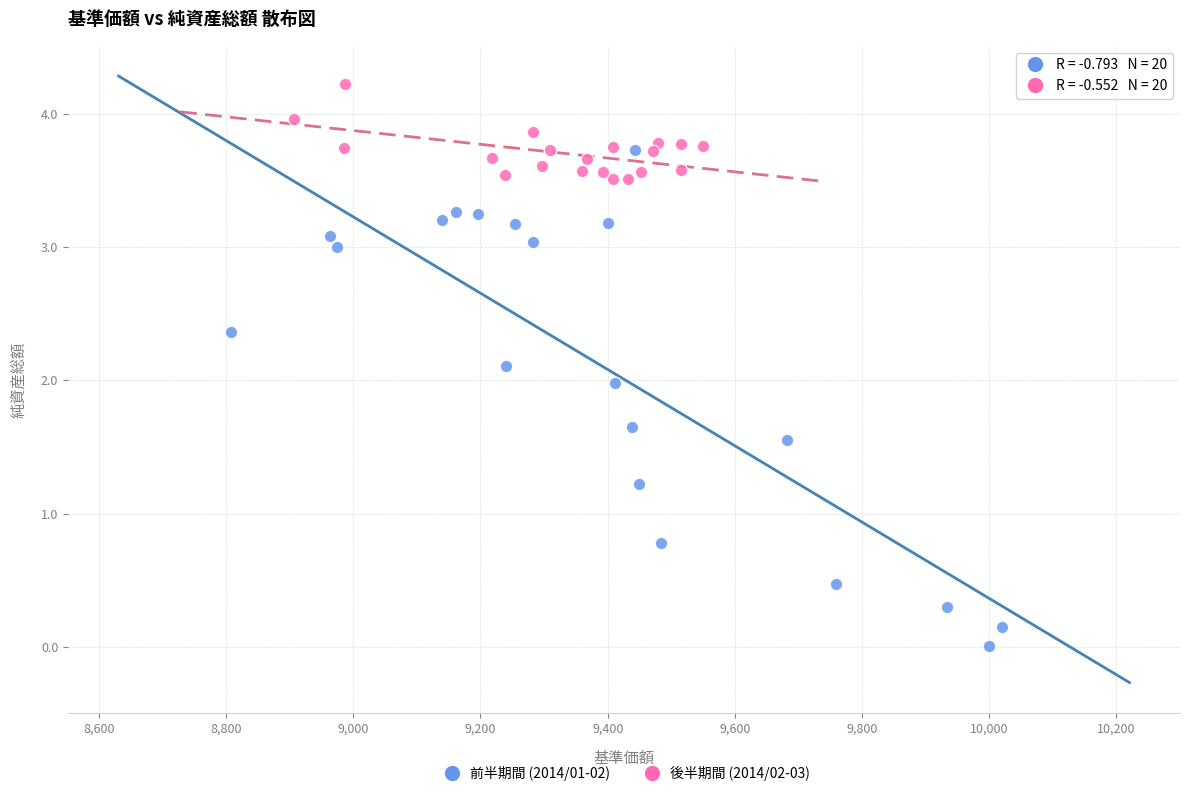

What are all the series names shown in the legend?

前半期間 (2014/01-02), 後半期間 (2014/02-03)